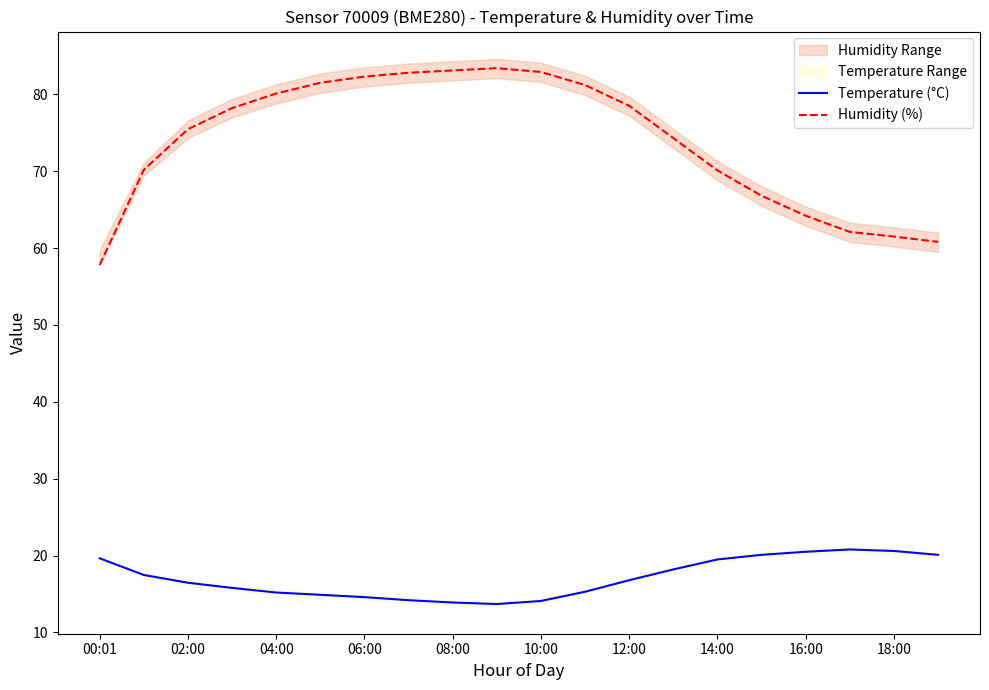

True or false: Temperature (°C) and Humidity (%) intersect in this chart.

False